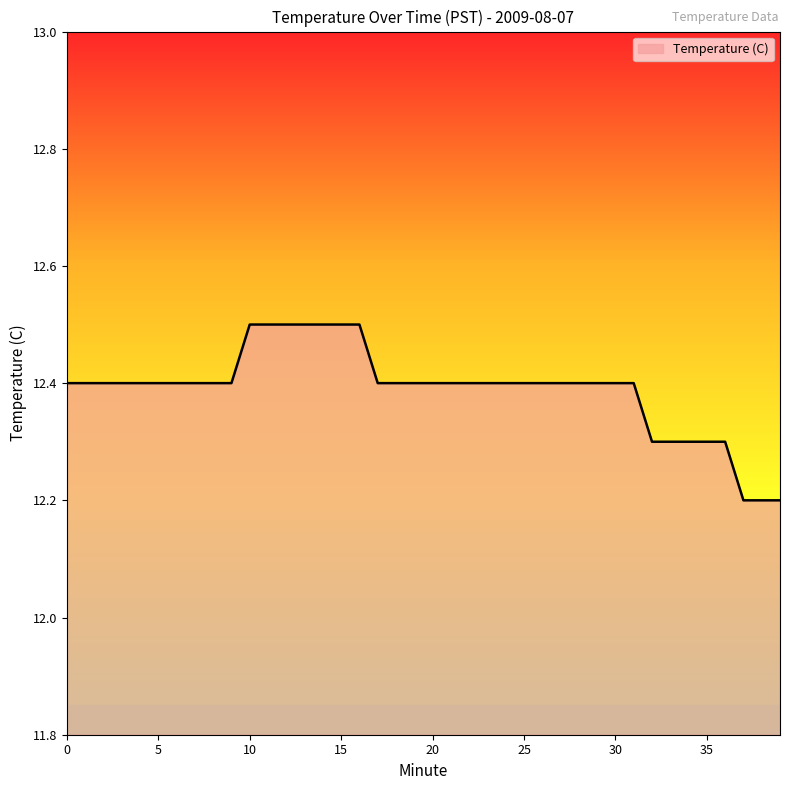

What is the difference between the maximum and minimum values?

0.3